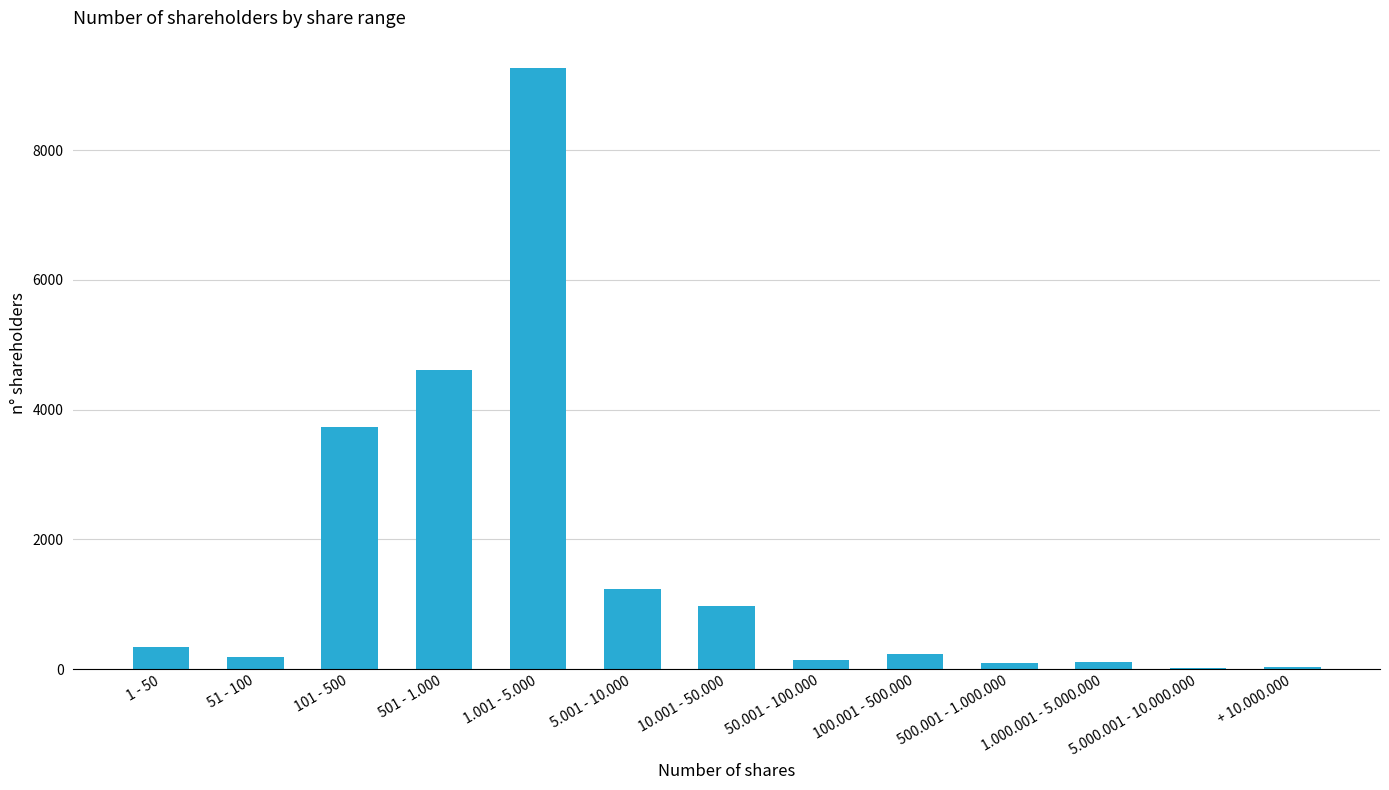

Are the bars horizontal?

No